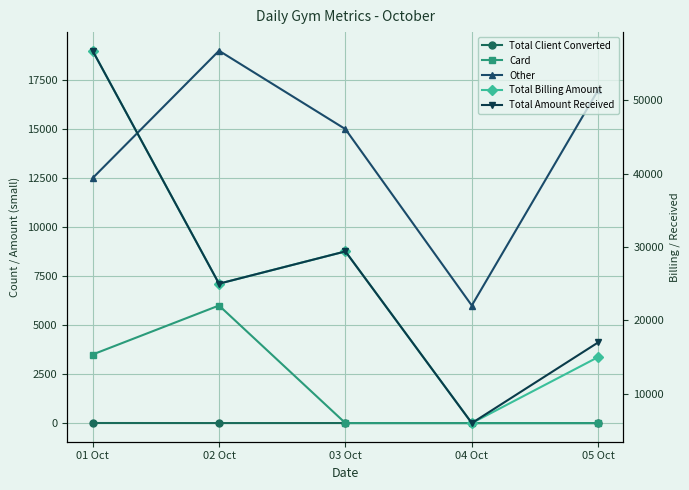

True or false: Total Billing Amount and Other cross at least once.

False